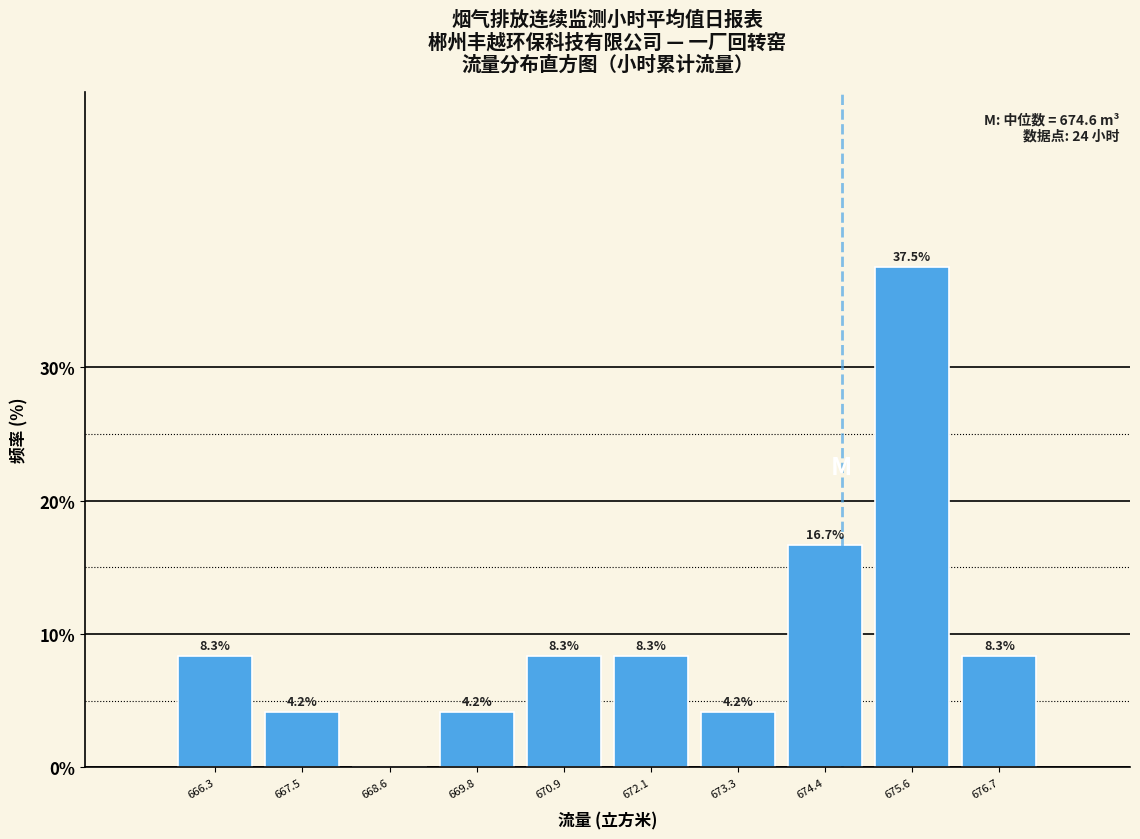

Which range on the x-axis has the tallest bar?

675.0 to 676.2